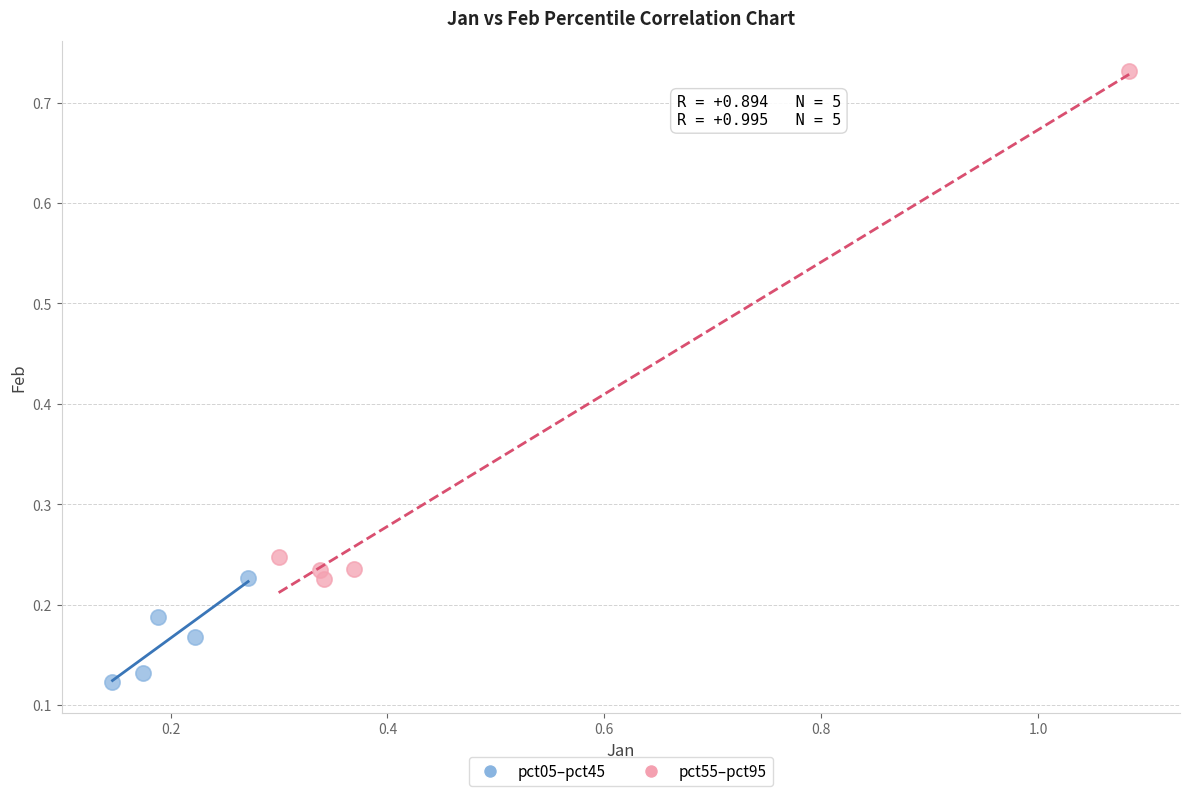

Which series has the largest Y range (max minus min)?

pct55–pct95